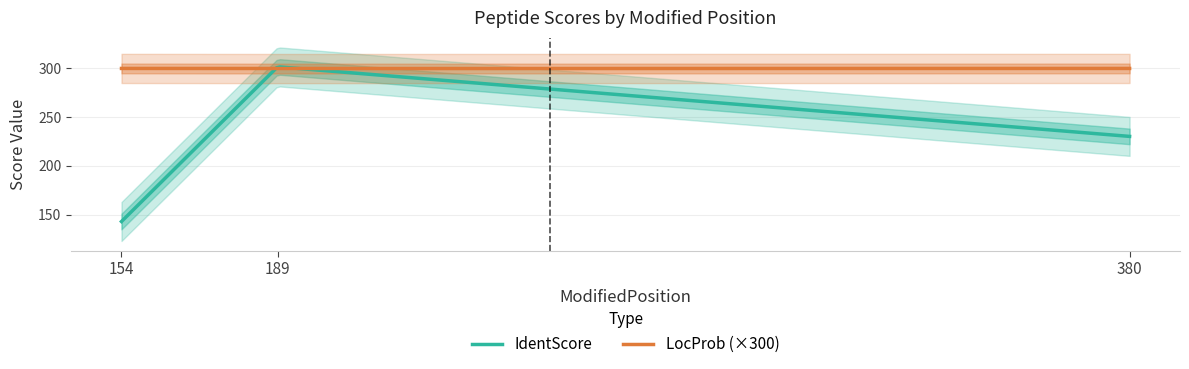

At which label is IdentScore closest to 222?

380